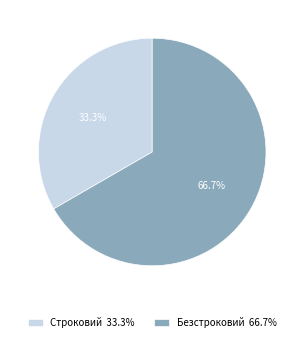

Which has a higher value, Безстроковий or Строковий?

Безстроковий